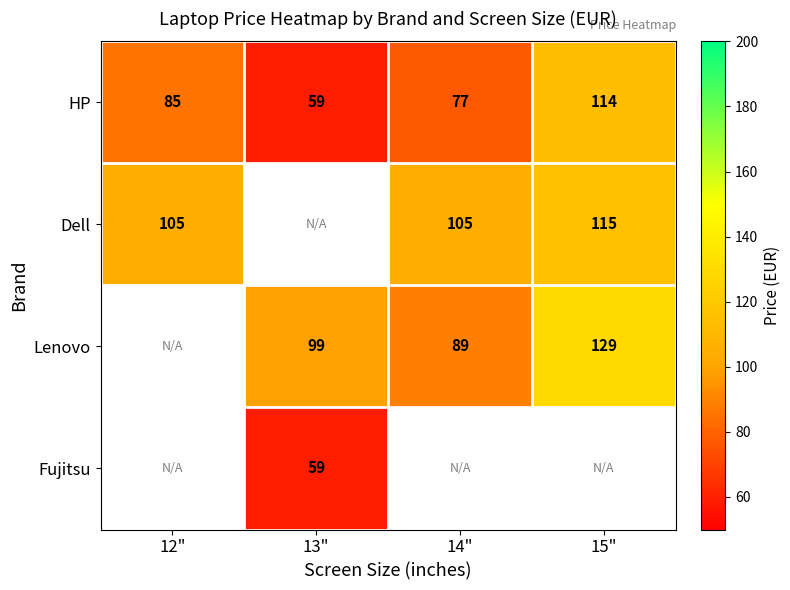

Is the value of Fujitsu at 13" greater than the value of Dell at 14"?

No